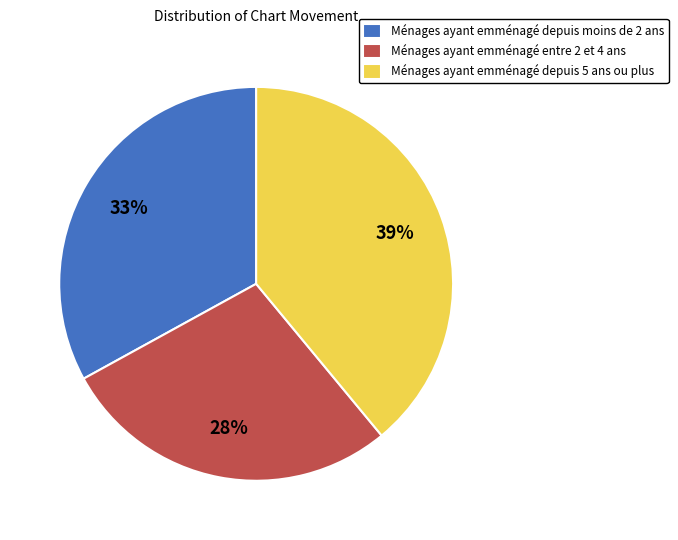

Rank the categories by value from lowest to highest.

Ménages ayant emménagé entre 2 et 4 ans, Ménages ayant emménagé depuis moins de 2 ans, Ménages ayant emménagé depuis 5 ans ou plus